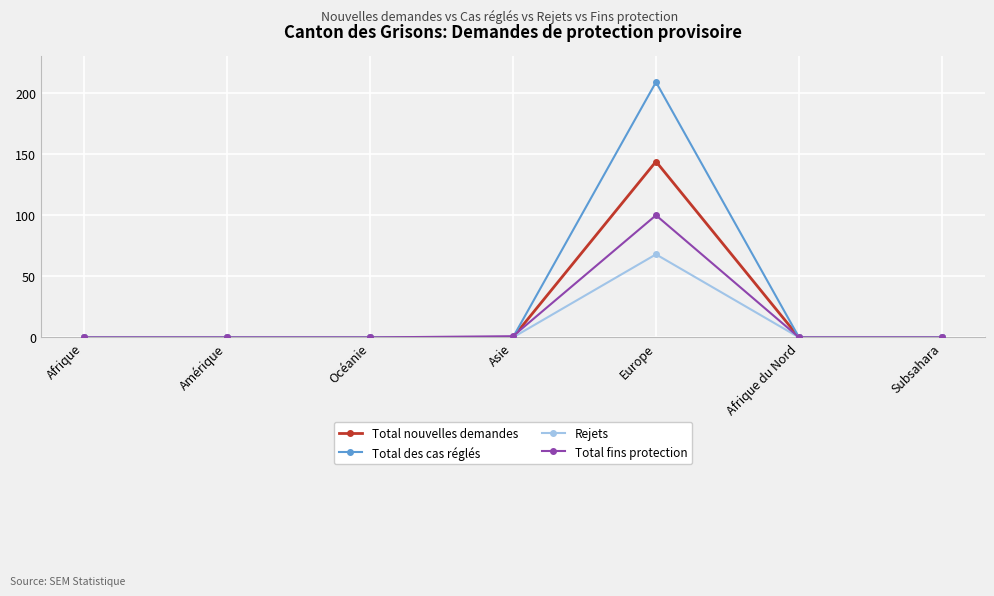

True or false: Rejets has more than 0 points higher than both neighbors.

True